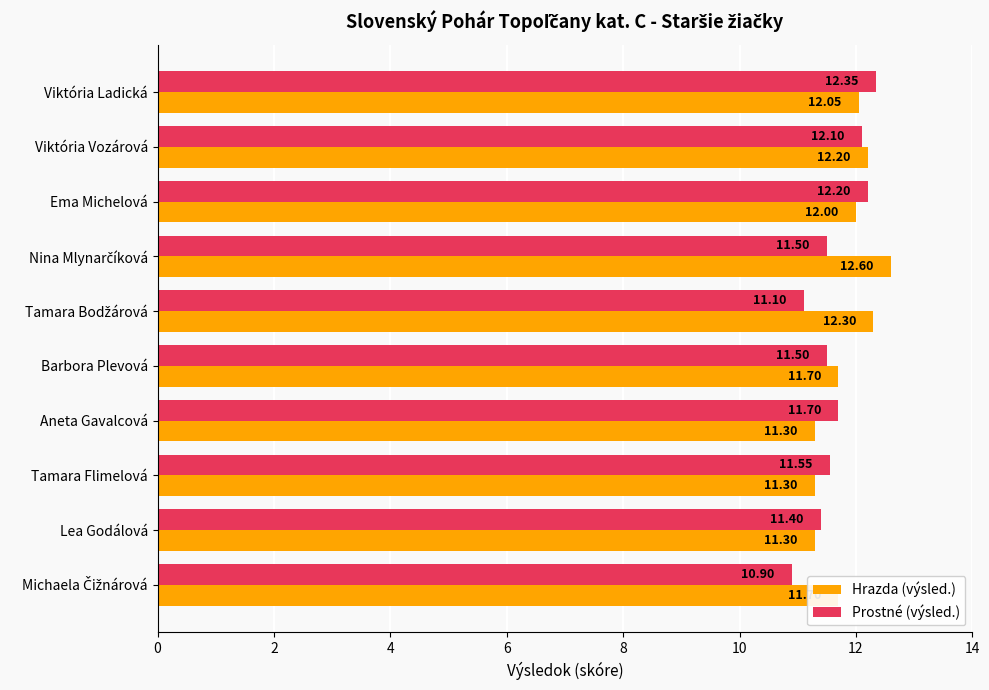

At which category is the sum across all series the highest?

Viktória Ladická